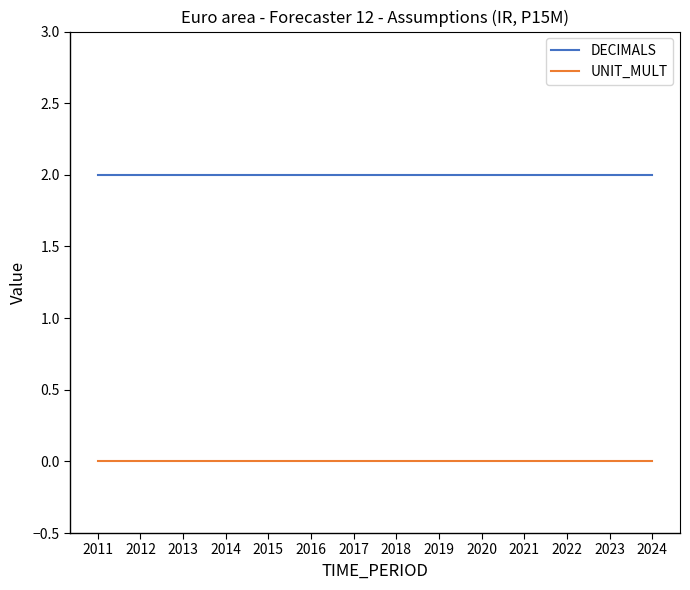

Which series has the largest total across all categories?

DECIMALS